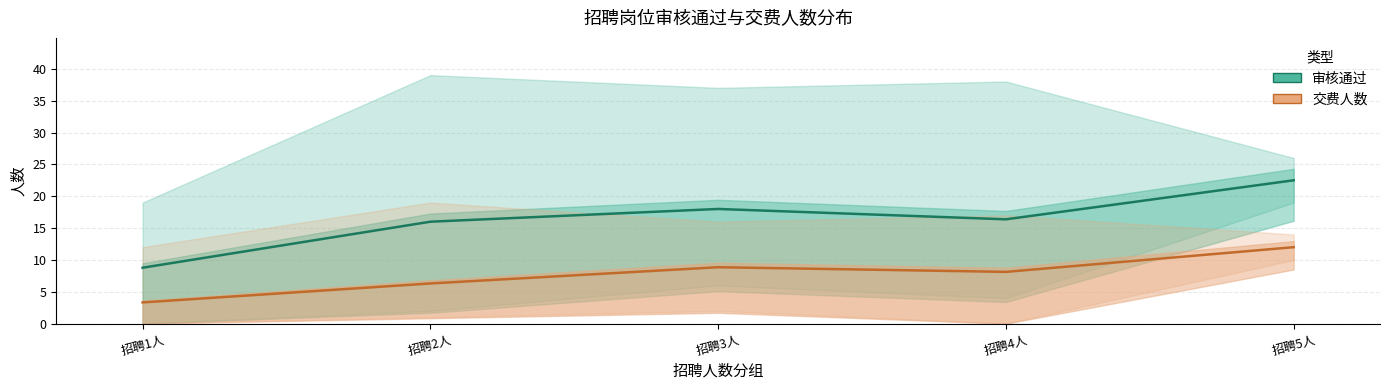

What is the minimum value shown in the chart?

3.3